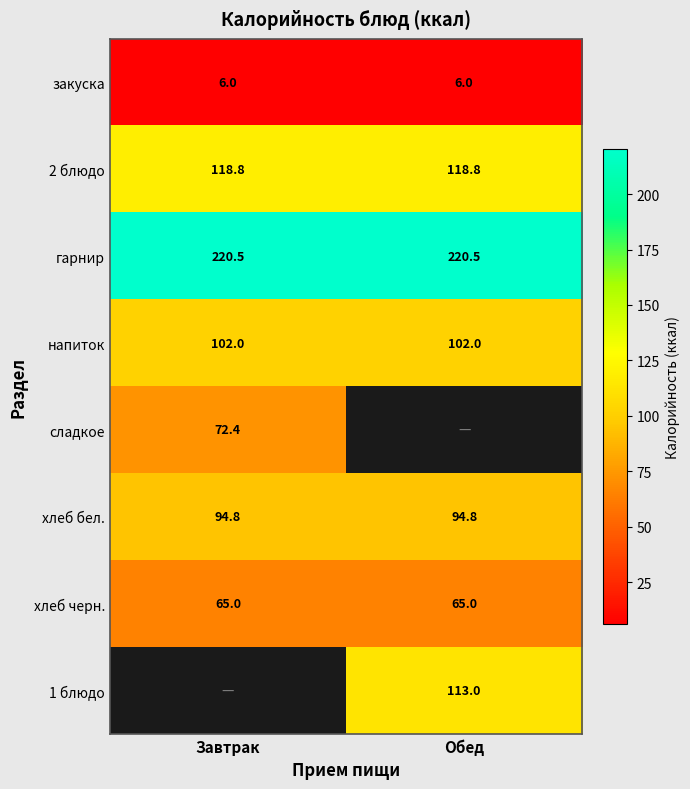

Read the гарнир value at Завтрак.

220.5